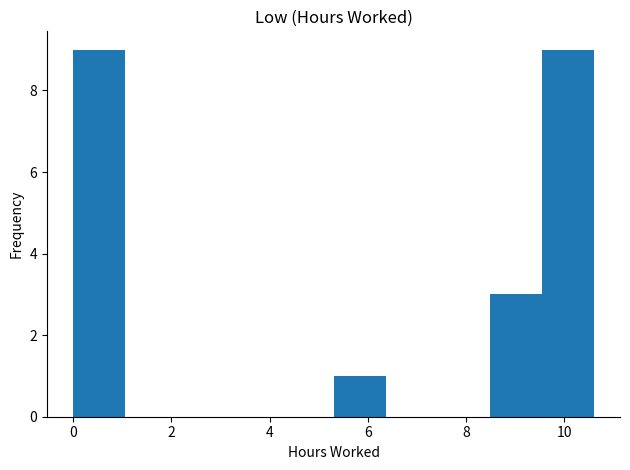

How tall is the bar that spans 5.30 to 6.36 on the x-axis? Neither the bar edges nor the heights are printed on the chart, so give them approximately, as read against the axes.

1